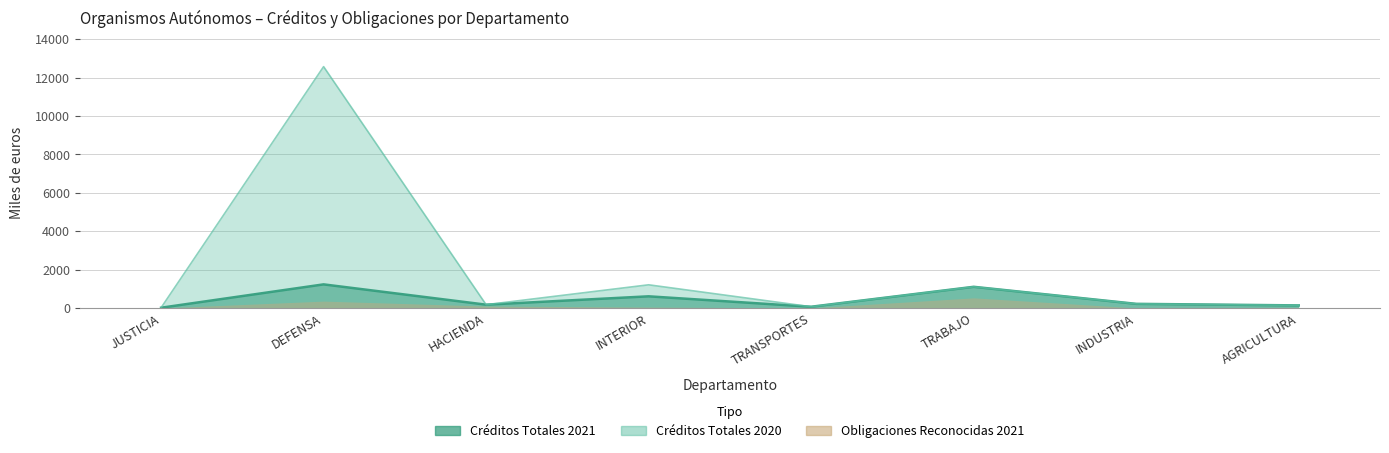

What is the approximate value of Creditos Totales 2020 at INTERIOR?

1207